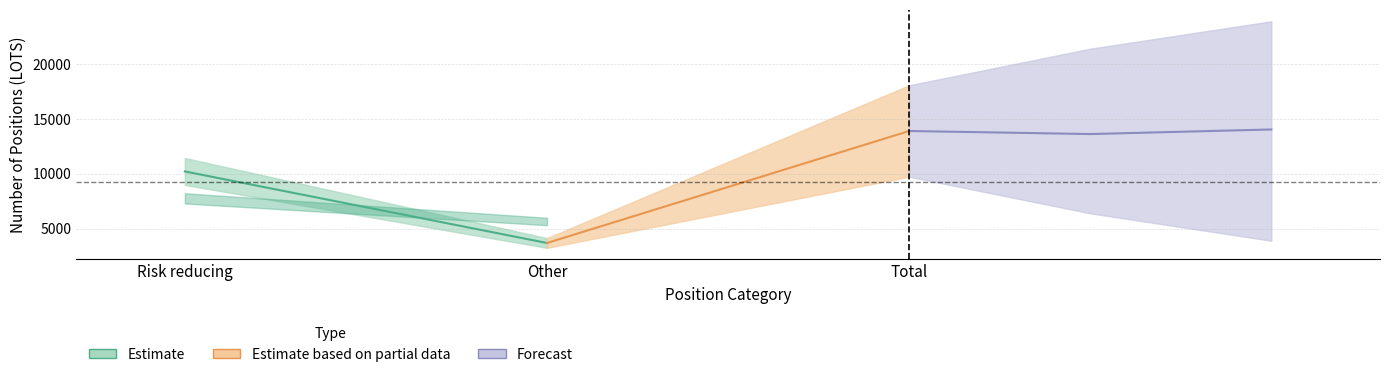

At how many categories does at least one series exceed 10560?

1